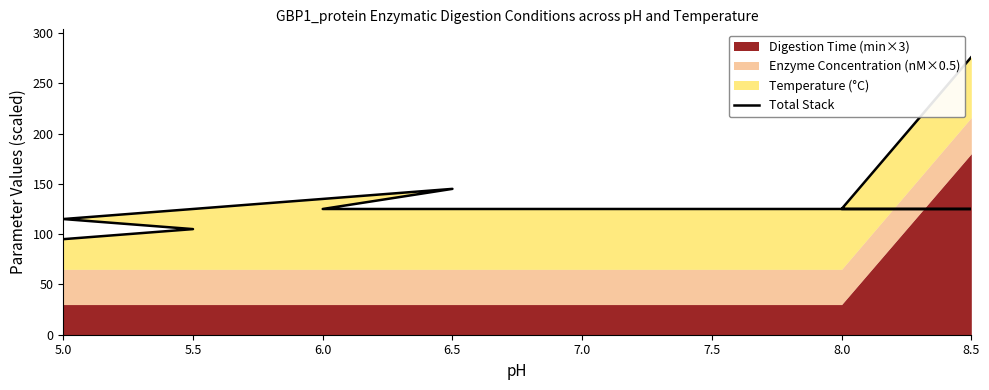

Count the number of categories in the chart.

16